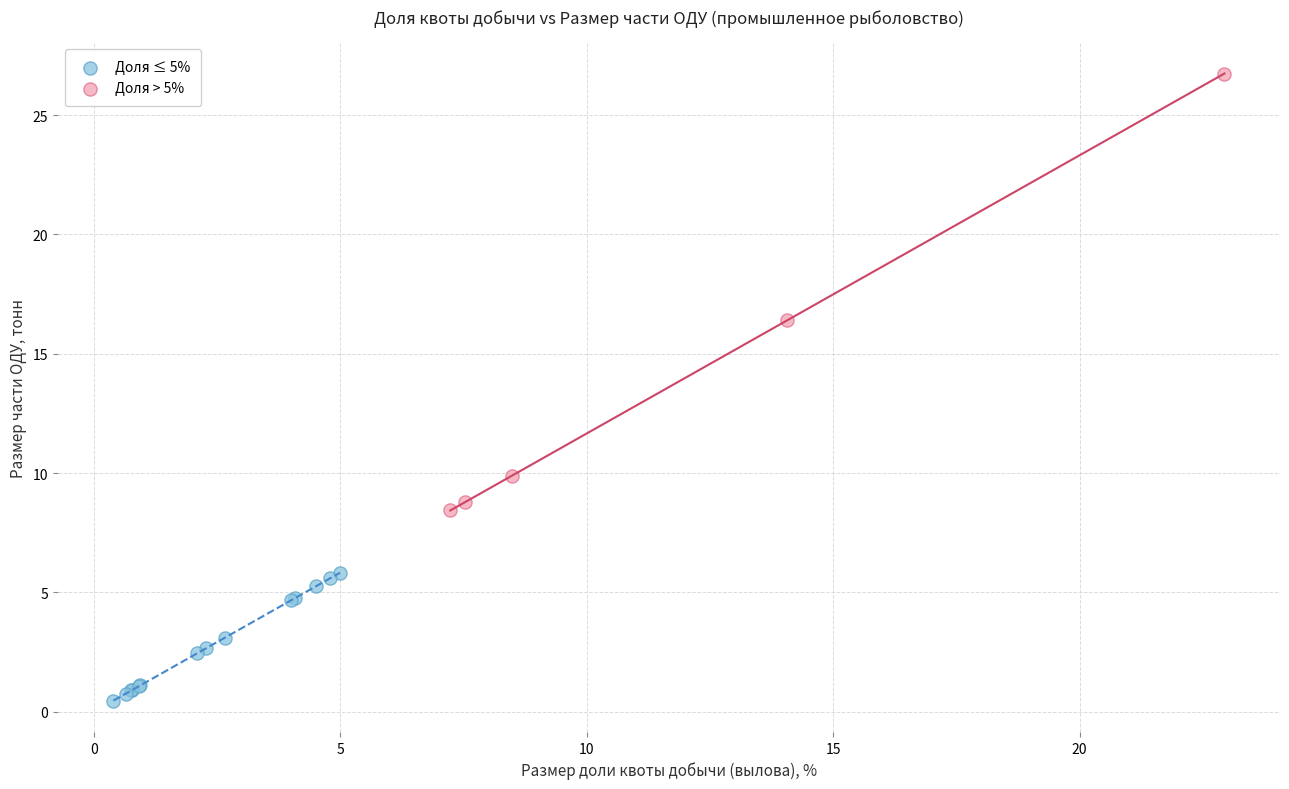

Which series contains the lowest Y value?

Доля ≤ 5%